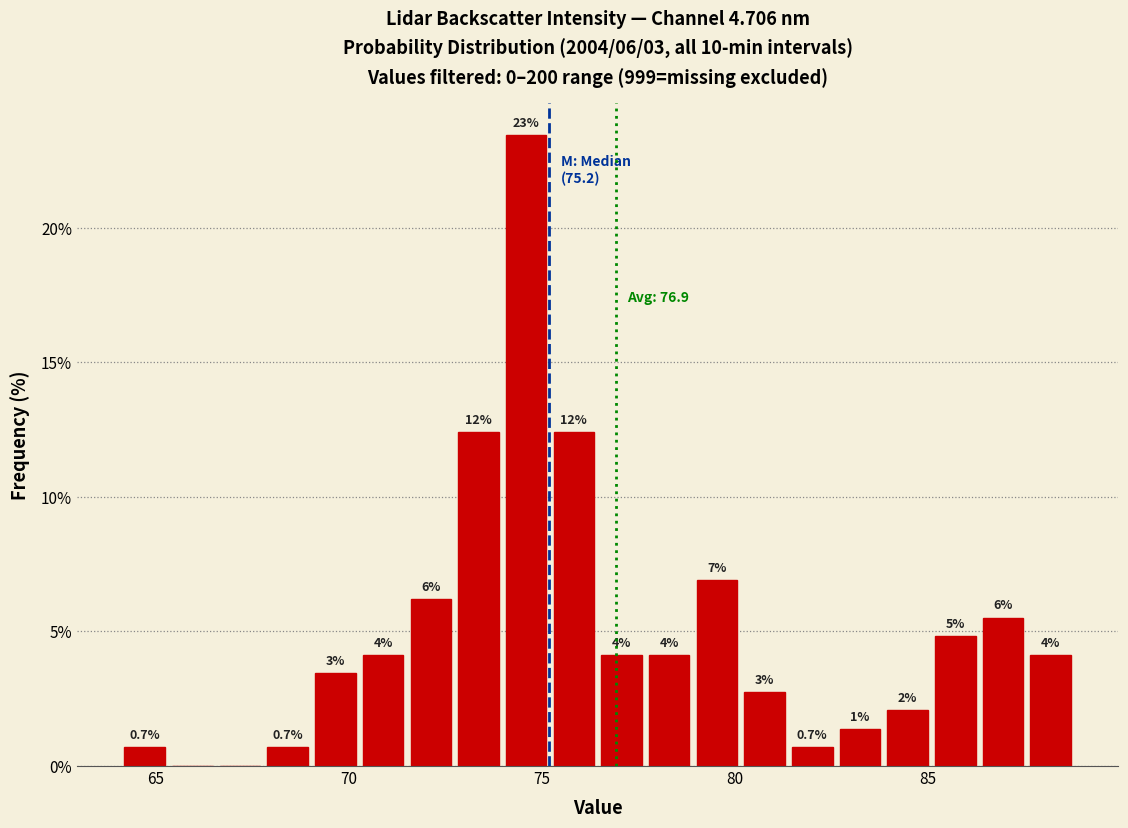

Around what value on the x-axis is the tallest bar? Give the approximate position of its centre, as read against the axis.

74.5